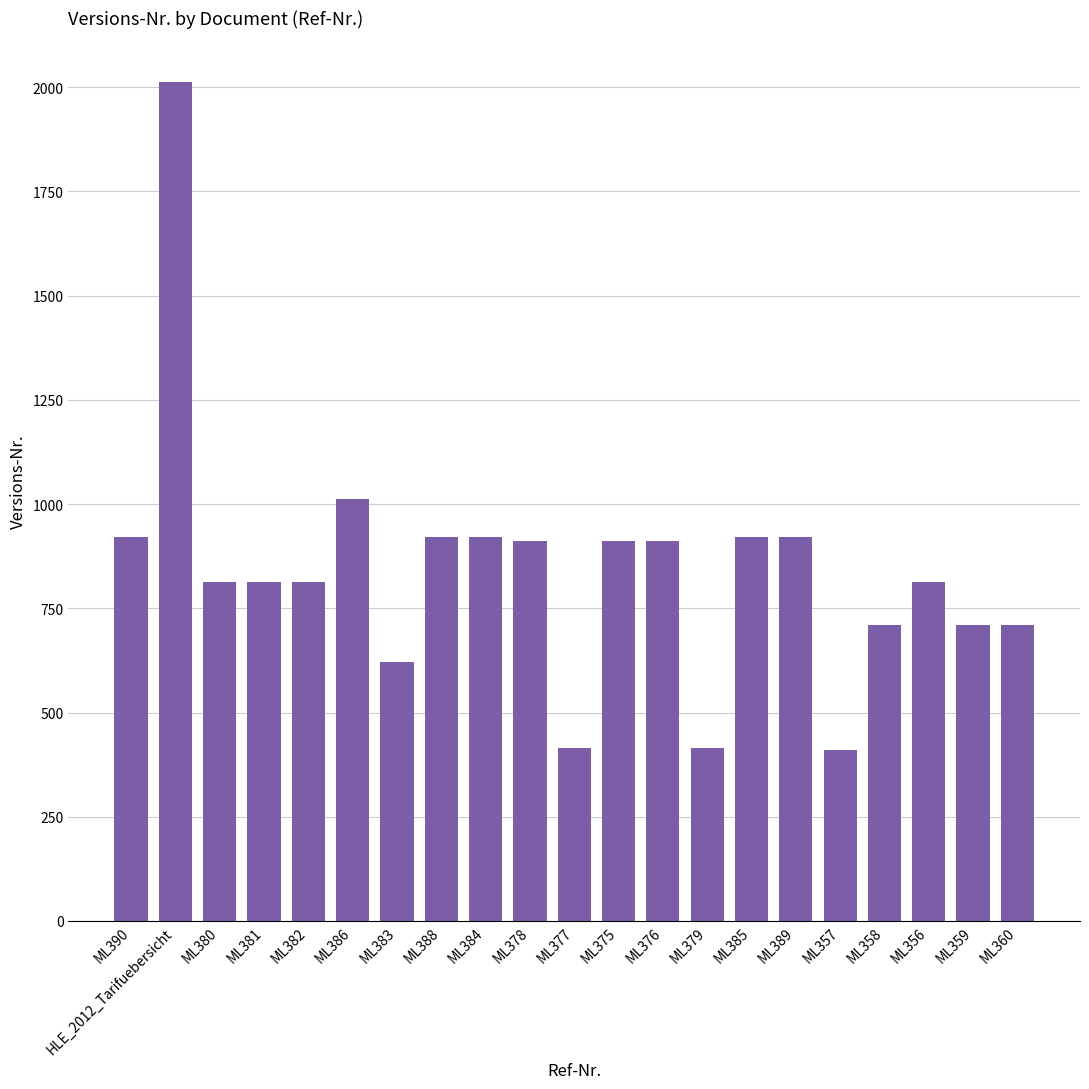

Where is the data nearest to the value 1211?

ML386